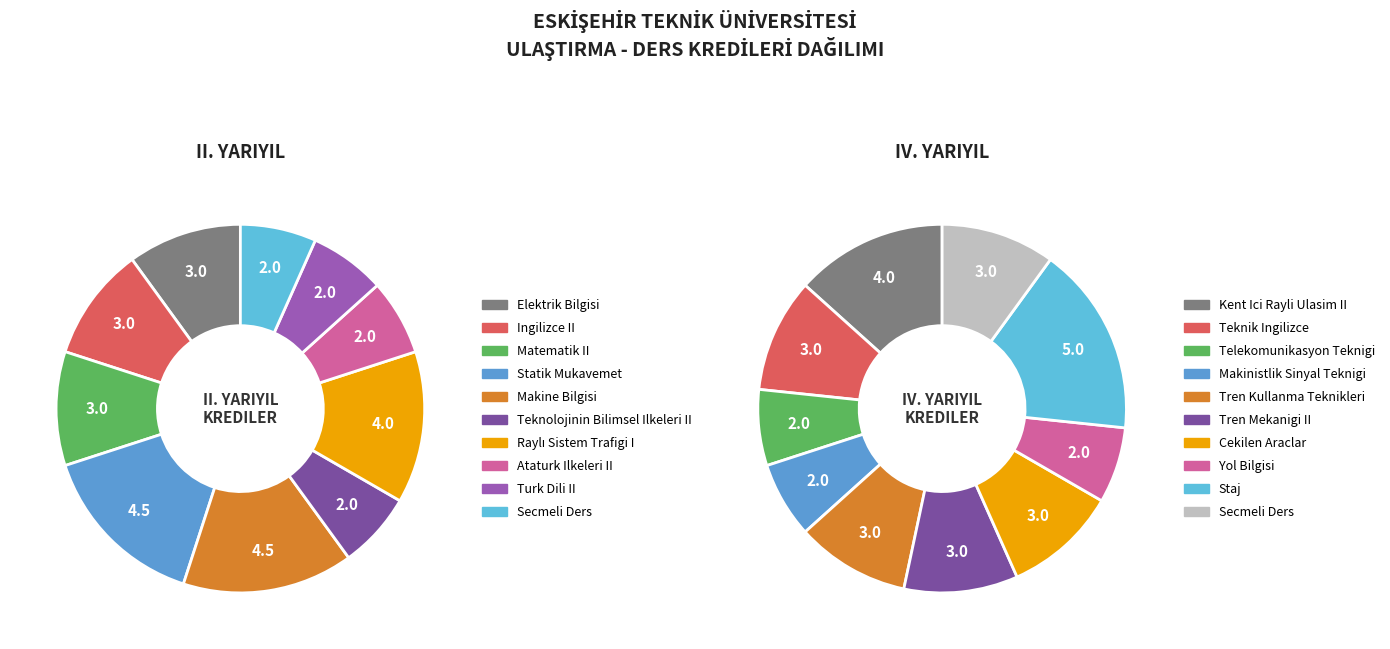

True or false: 9 accounts for 22% of the total.

False